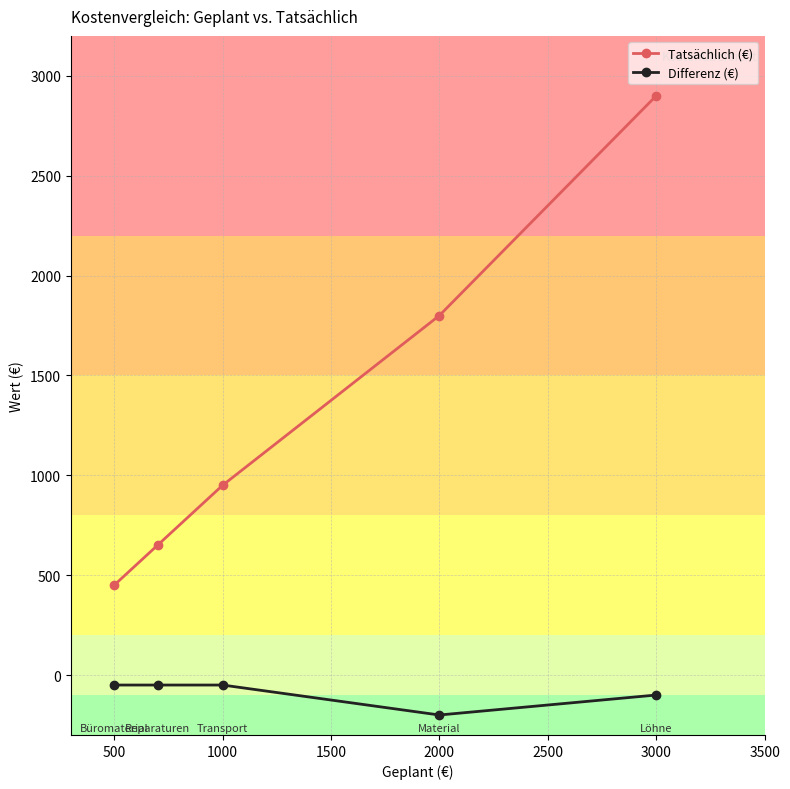

Which series has the largest range (max minus min)?

Tatsächlich (€)